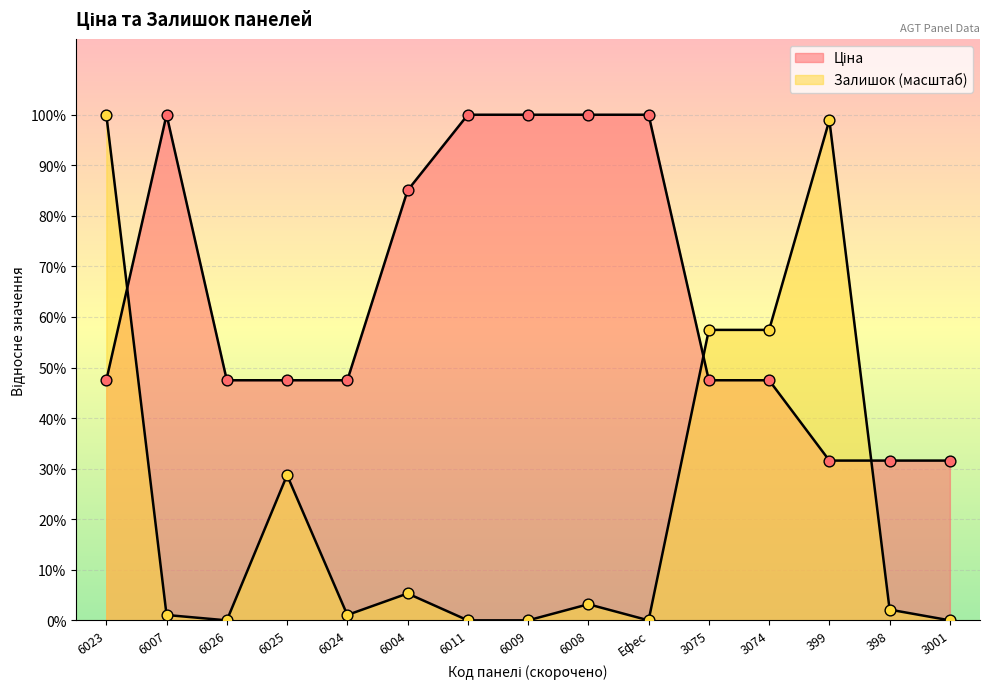

At which category is the sum across all series the highest?

6023